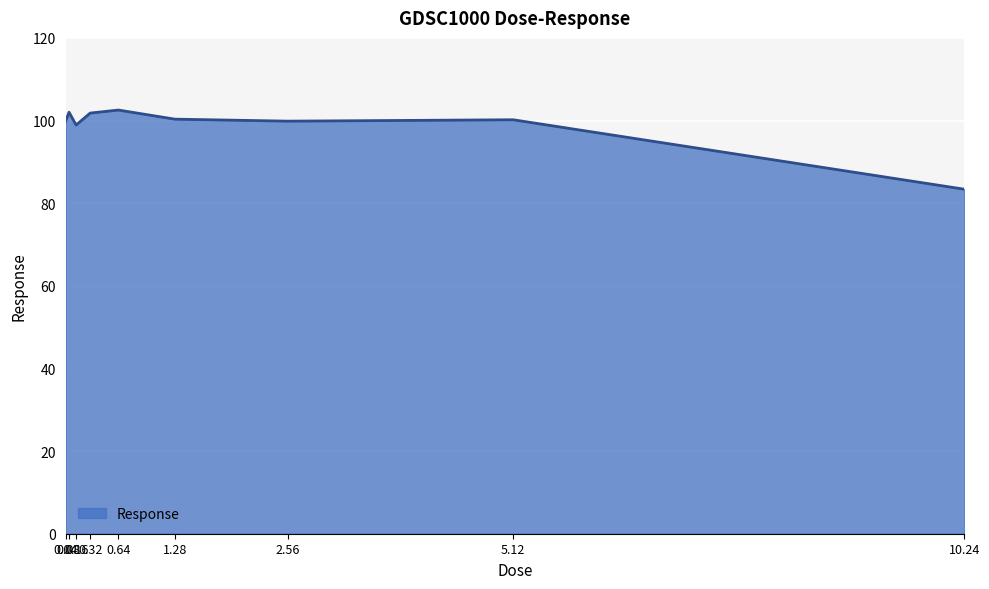

Is it true that the value at 0.04 is 99.8?

True